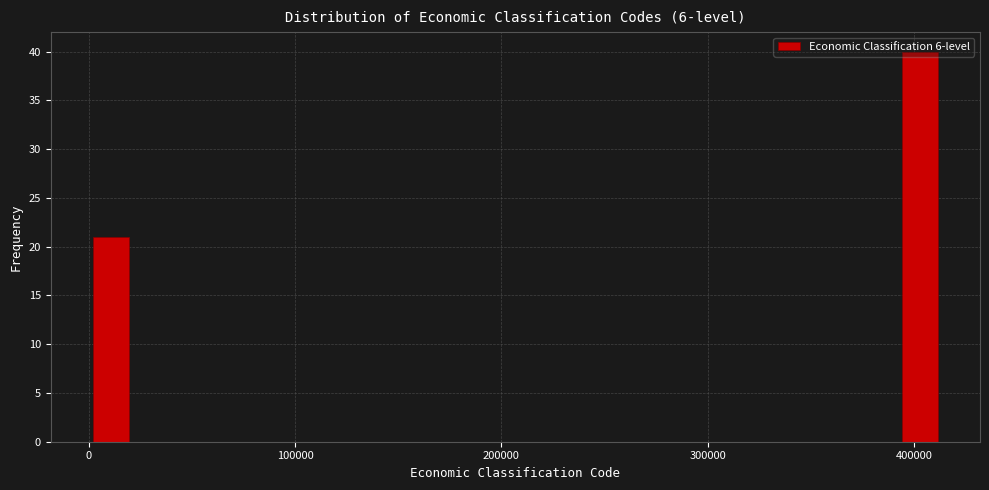

Around what value on the x-axis is the tallest bar? Give the approximate position of its centre, as read against the axis.

400000